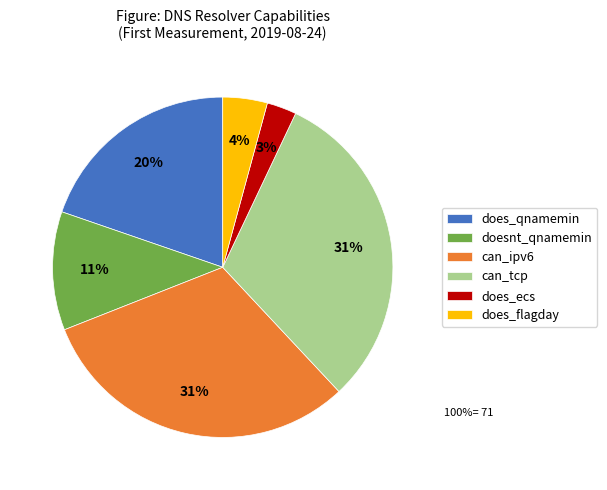

Is the sum of does_qnamemin and can_ipv6 greater than half?

Yes